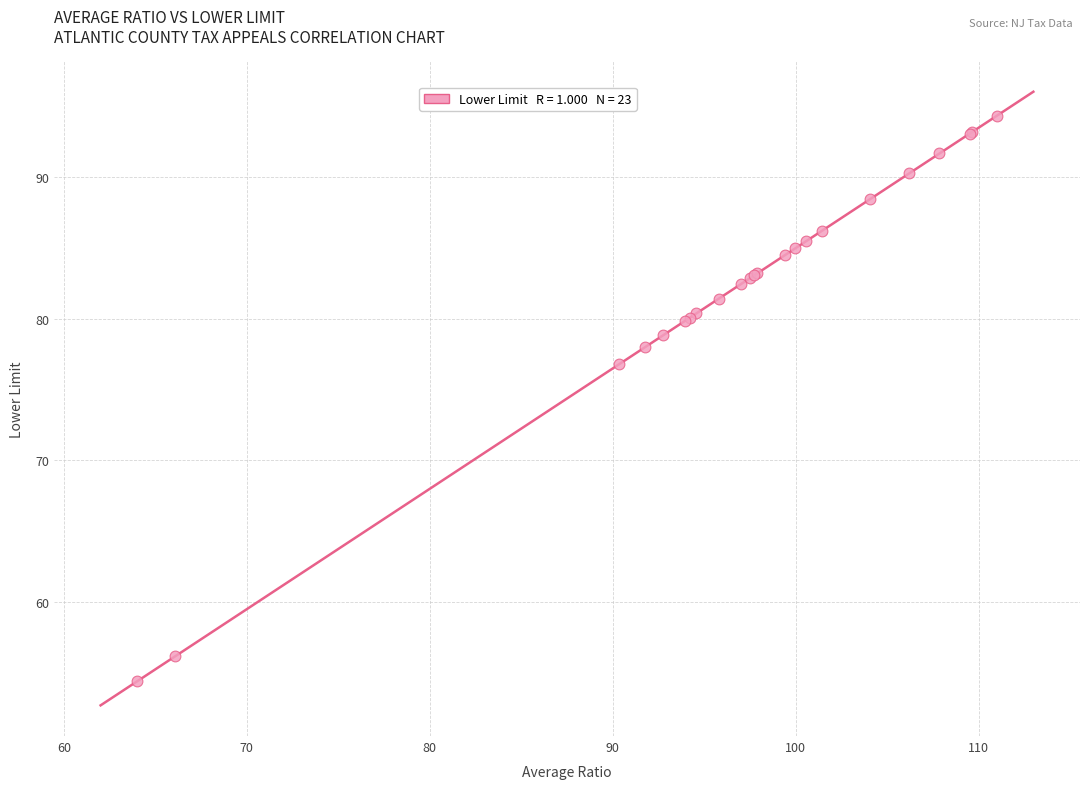

What Y value in the scatter plot is closest to 74?

76.8